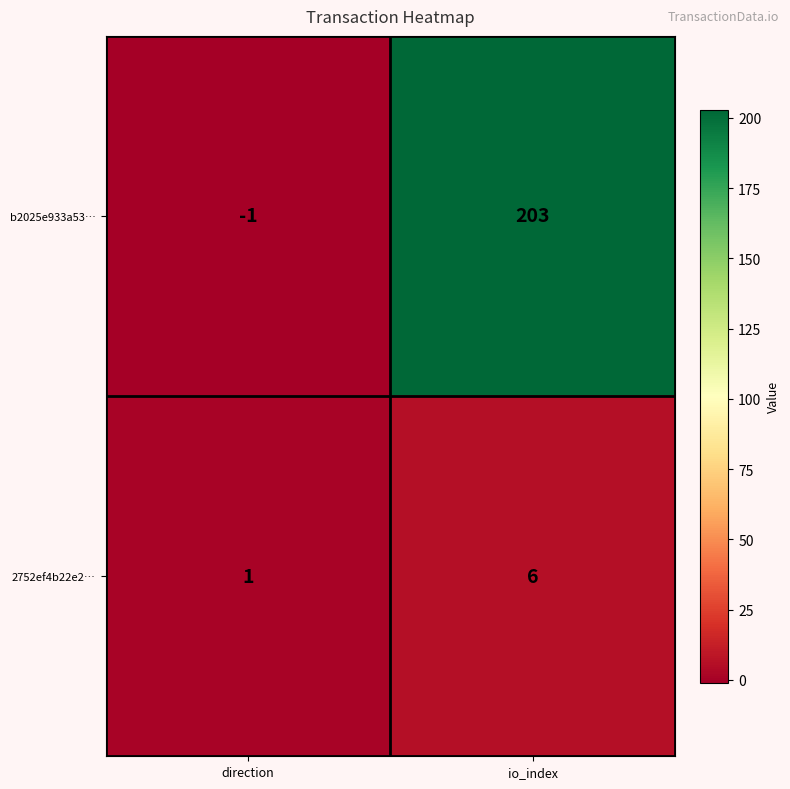

What is the spread (max minus min) of values at io_index?

197